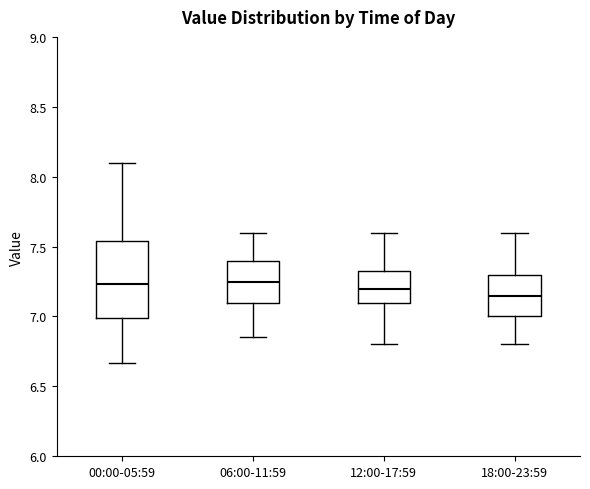

Comparing the boxes themselves (not the whiskers), which one is the tallest?

00:00-05:59